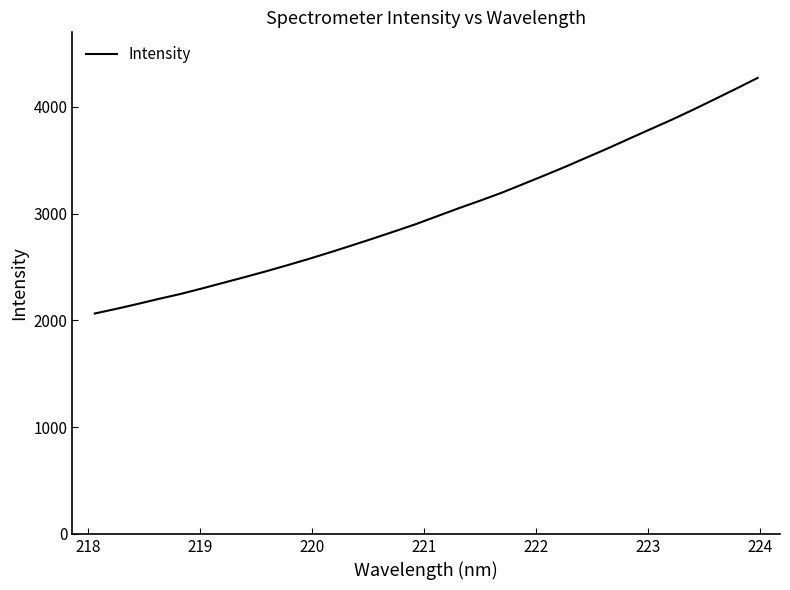

What is the greatest value displayed?

4271.1